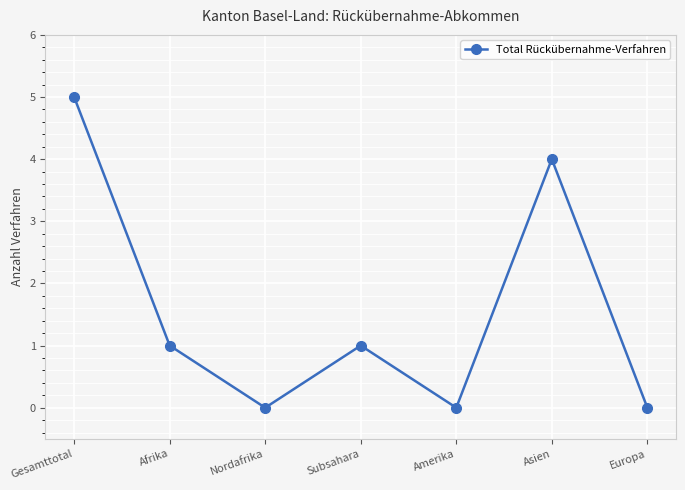

Reading left to right, what are all the values shown in this chart?

Gesamttotal=5	Afrika=1	Nordafrika=0	Subsahara=1	Amerika=0	Asien=4	Europa=0